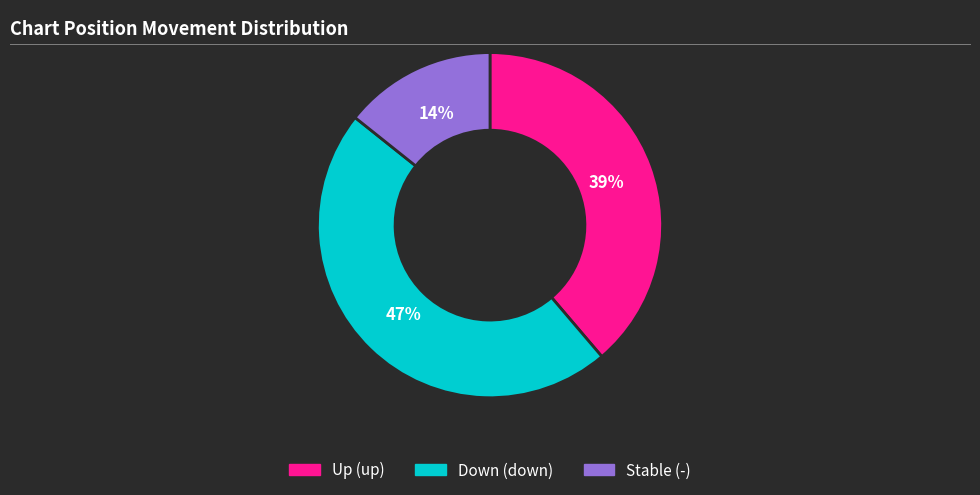

Is there any slice that represents more than half of the pie?

No